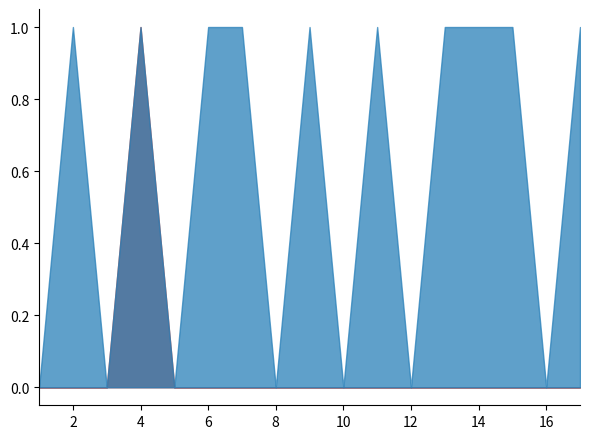

What is the total value across all series at 2?

1